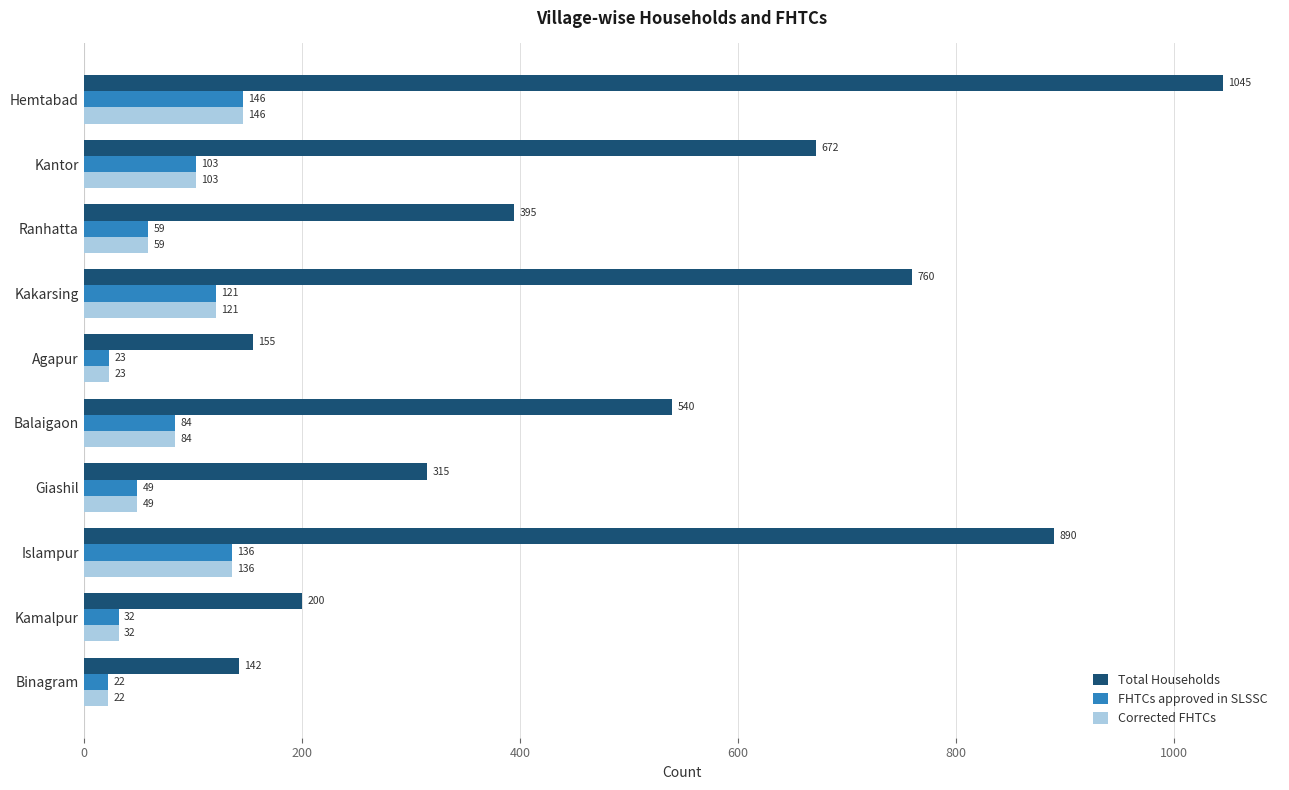

True or false: FHTCs approved in SLSSC has a value of 32 at Kamalpur.

True